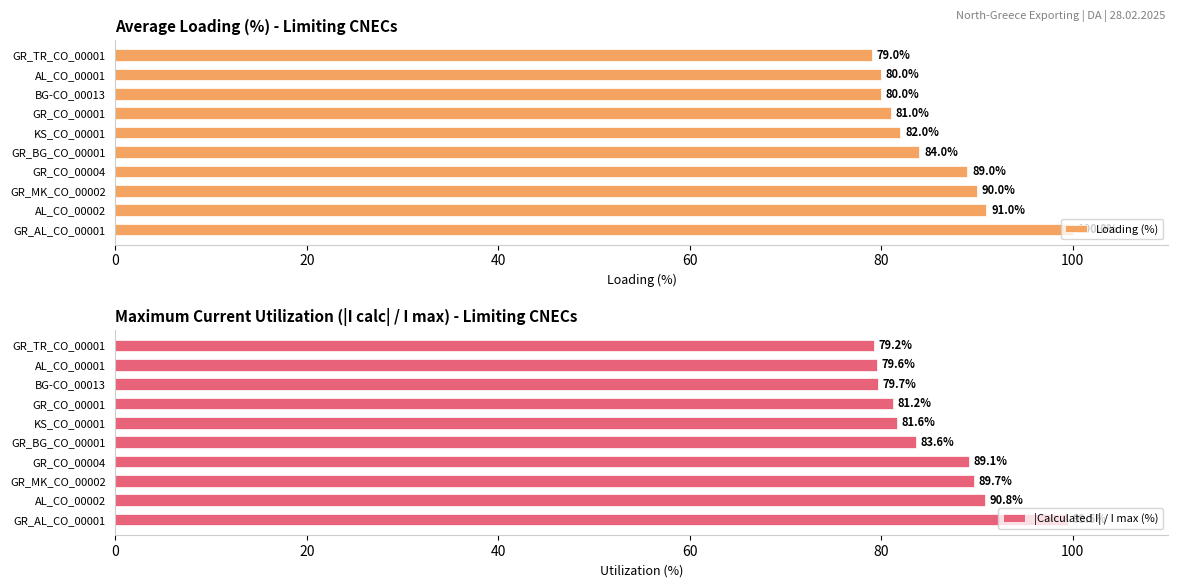

List the series in order of their peak value, lowest first.

|Calculated I| / I max (%), Loading (%)